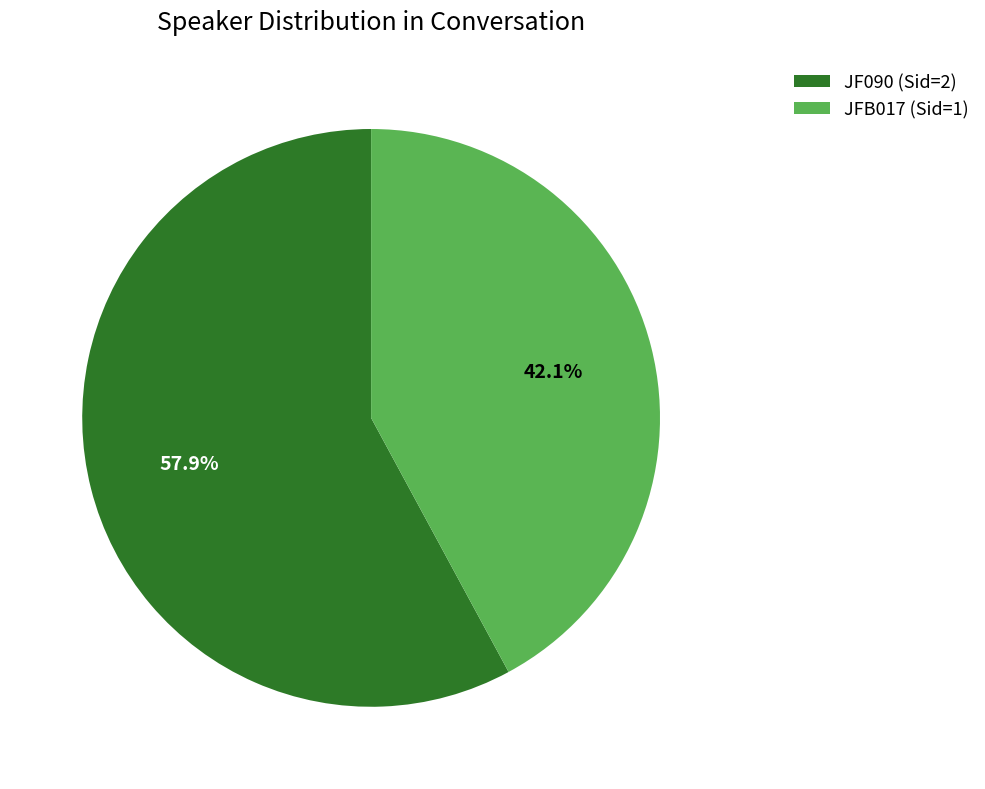

How many segments does this pie chart have?

2